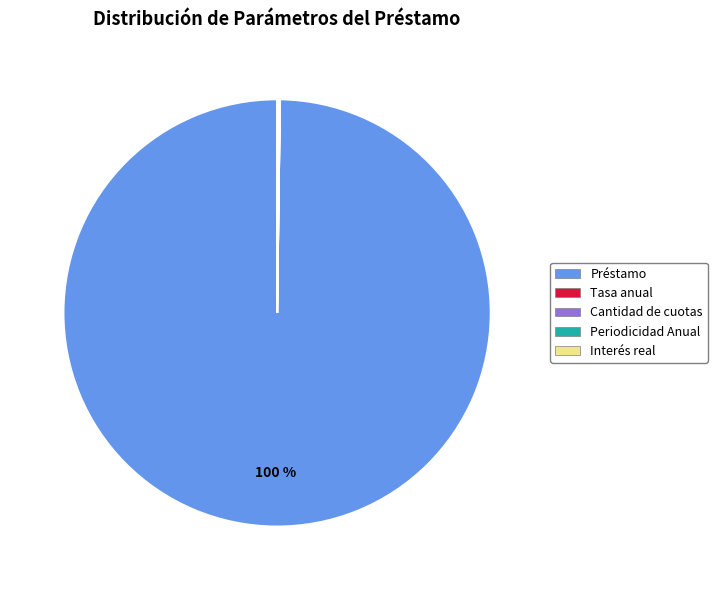

Is Préstamo the majority of the pie?

Yes